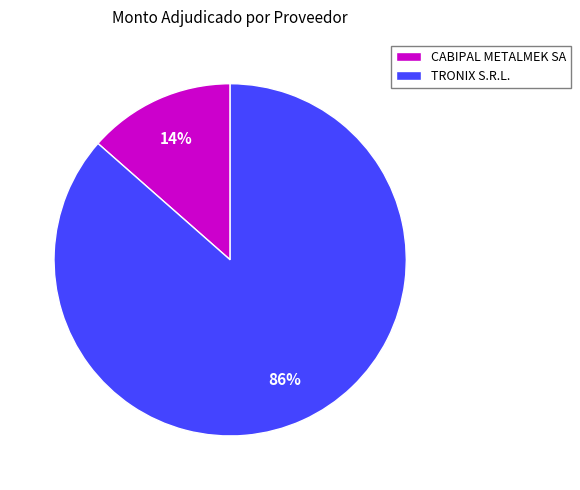

True or false: TRONIX S.R.L. accounts for 95% of the total.

False